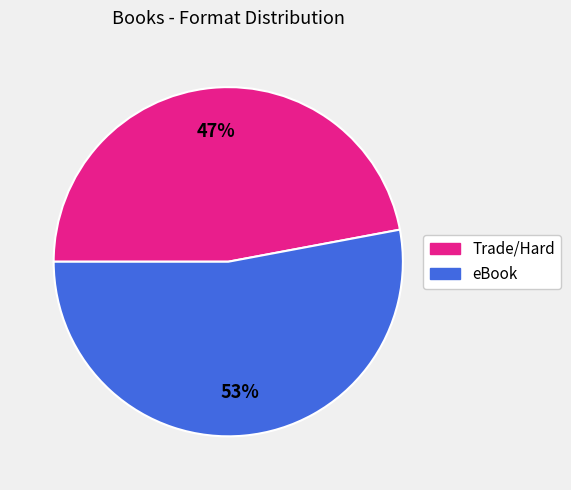

Is there any slice that represents more than half of the pie?

Yes